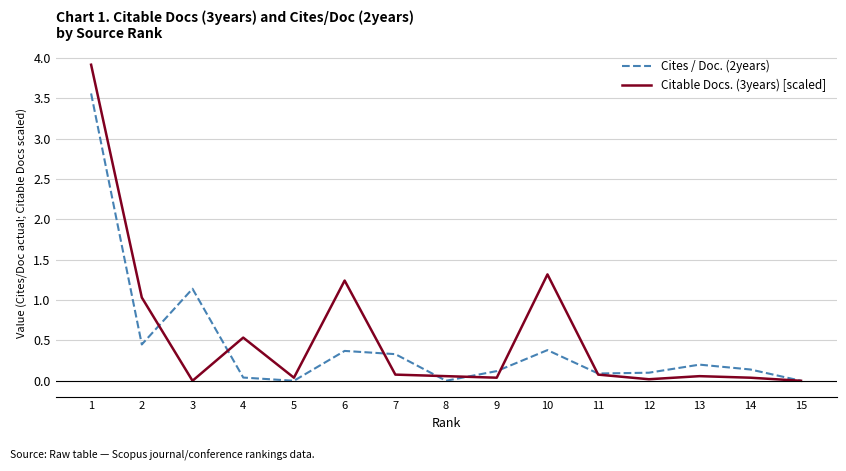

The Citable Docs. (3years) [scaled] series shows 1.3 at 10. True or false?

True